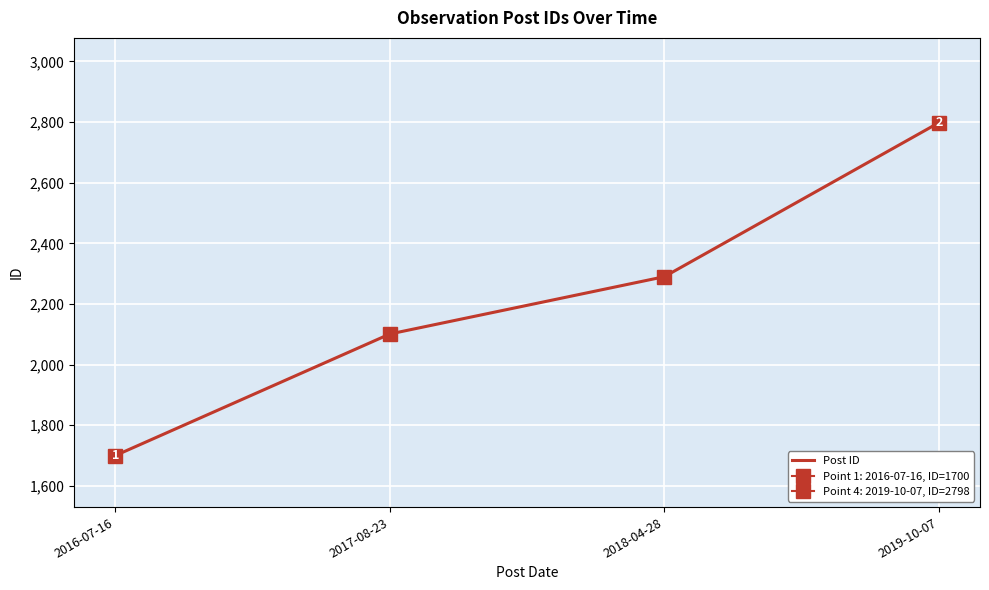

Approximately how many times larger is the value at 2019-10-07 compared to 2018-04-28?

1.2